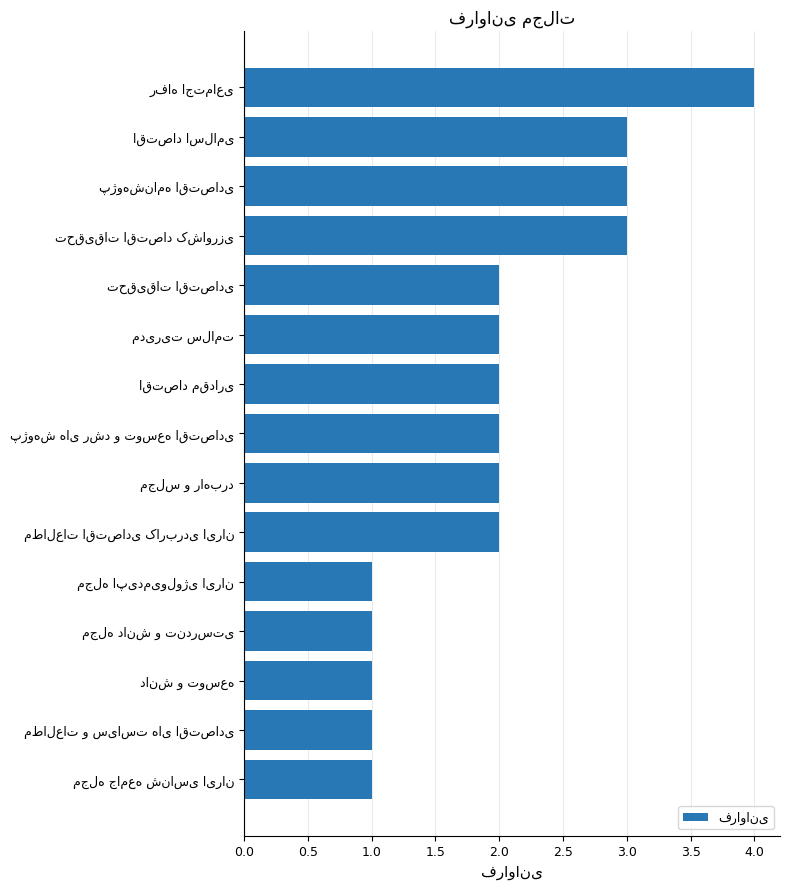

What is the value of the 5th bar from the top?

2